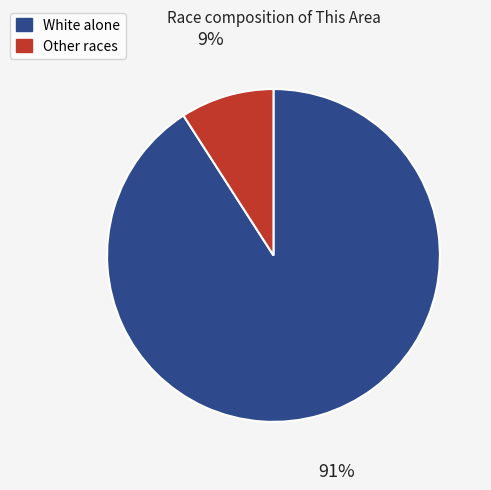

What is the majority slice?

White alone